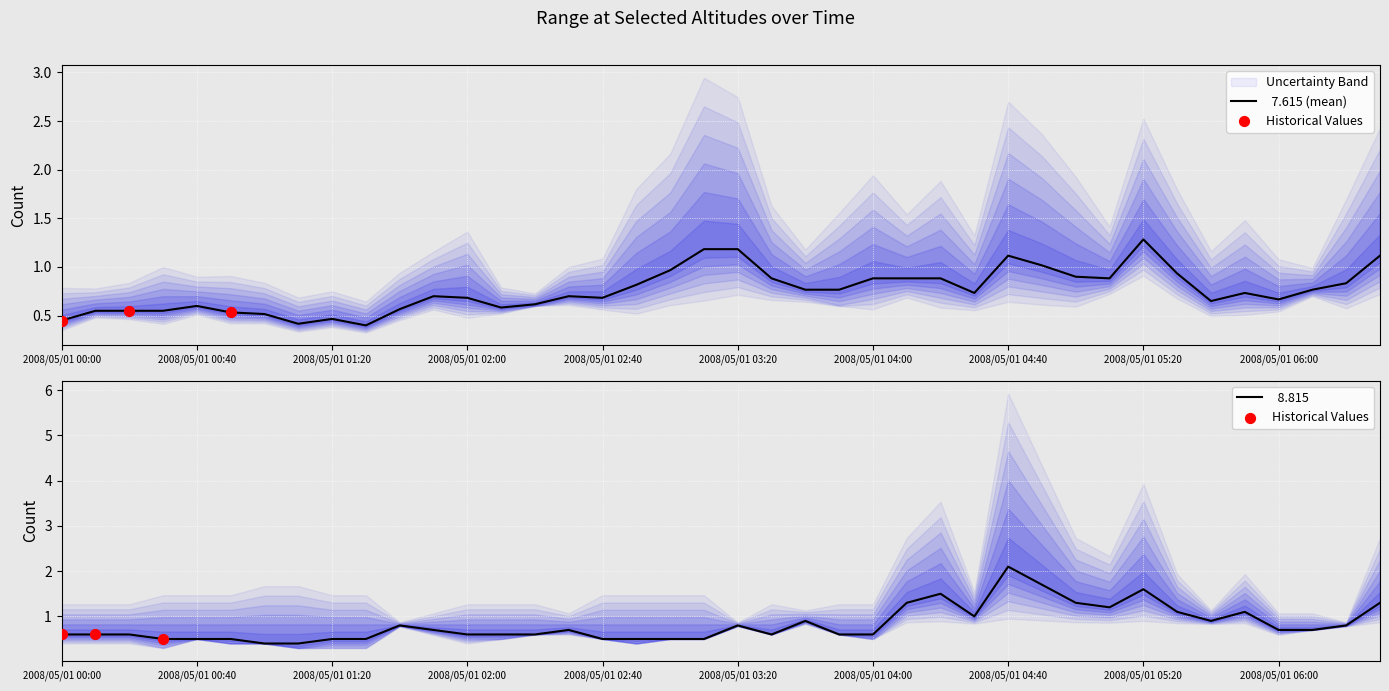

At how many categories does at least one series exceed 1?

18